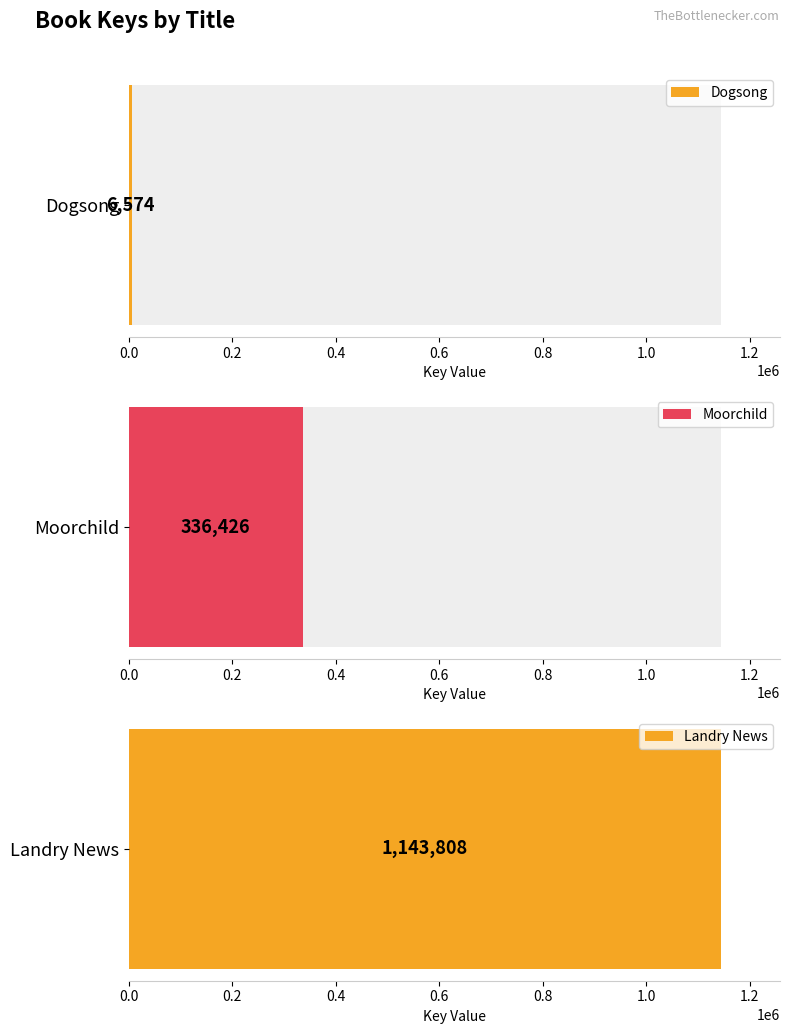

At which label does the data first exceed 336426?

Landry News